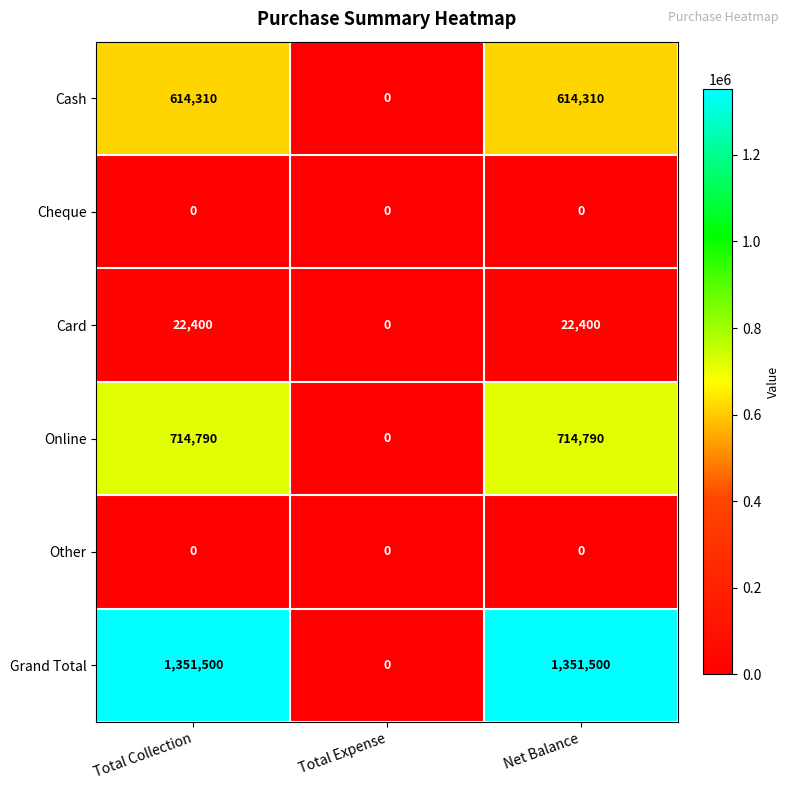

What is the spread (max minus min) of values at Total Collection?

1351500